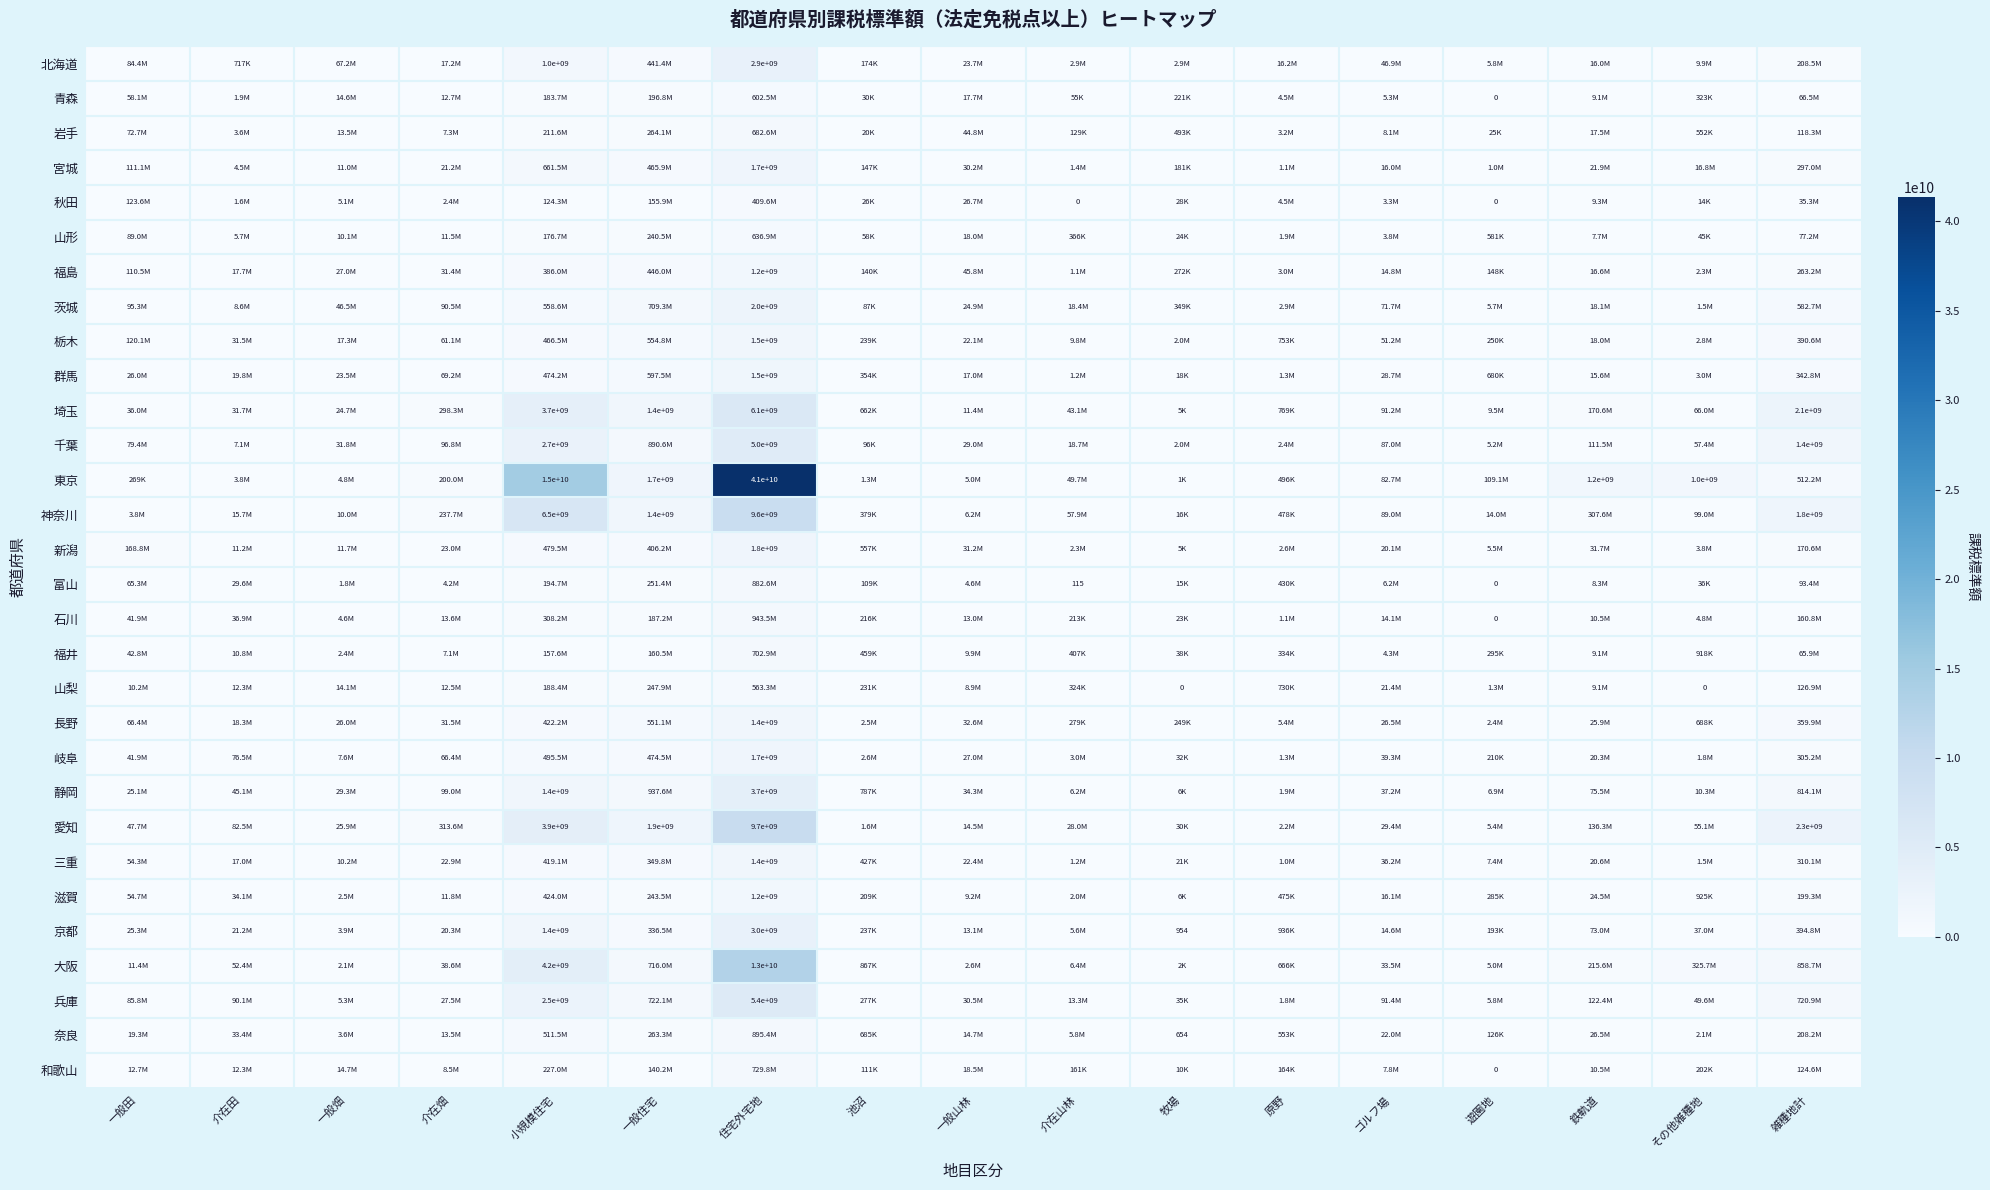

The 栃木 series shows 219126644 at 雑種地計. True or false?

False